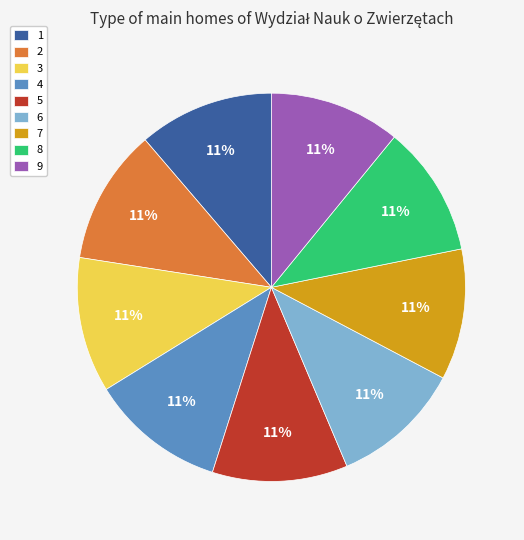

To the nearest percent, what portion does 8 represent?

11%